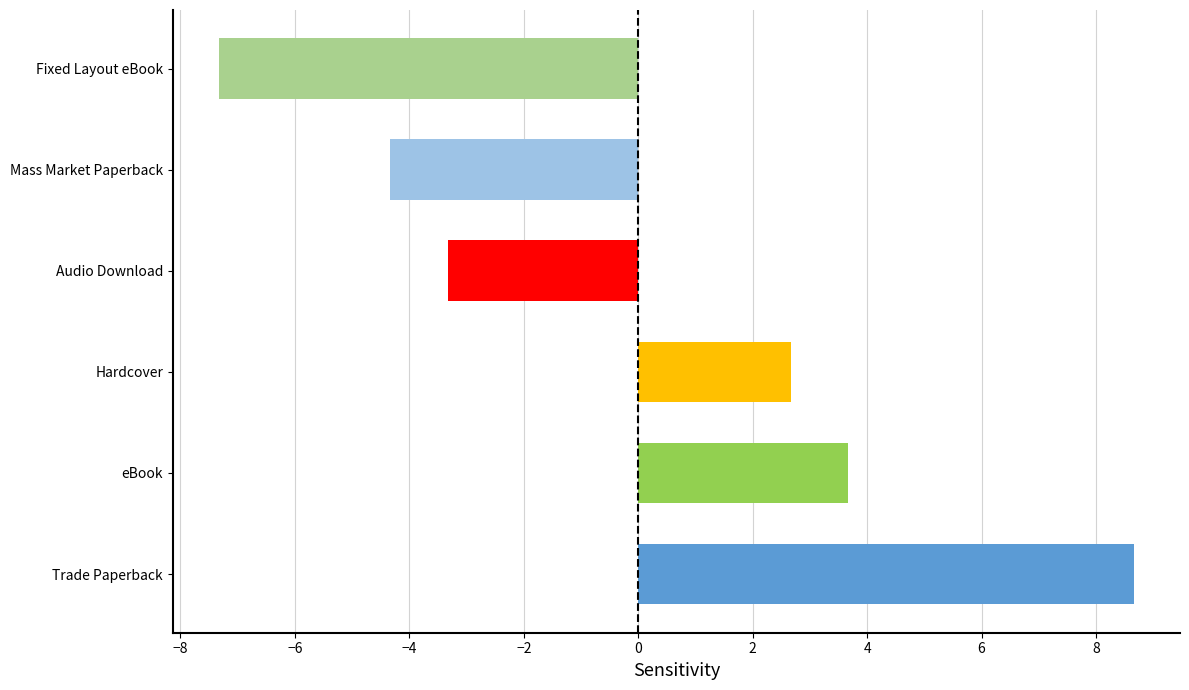

What is the sum of the values at Fixed Layout eBook and Trade Paperback?

1.3